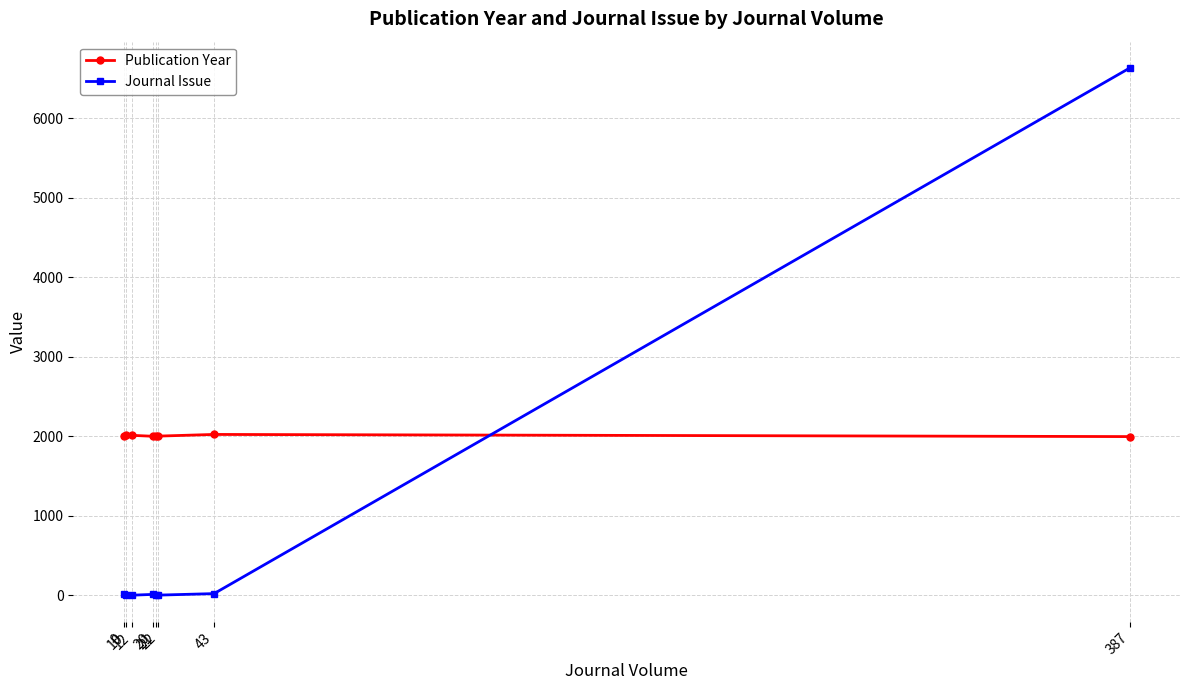

At how many categories does at least one series exceed 5520?

1